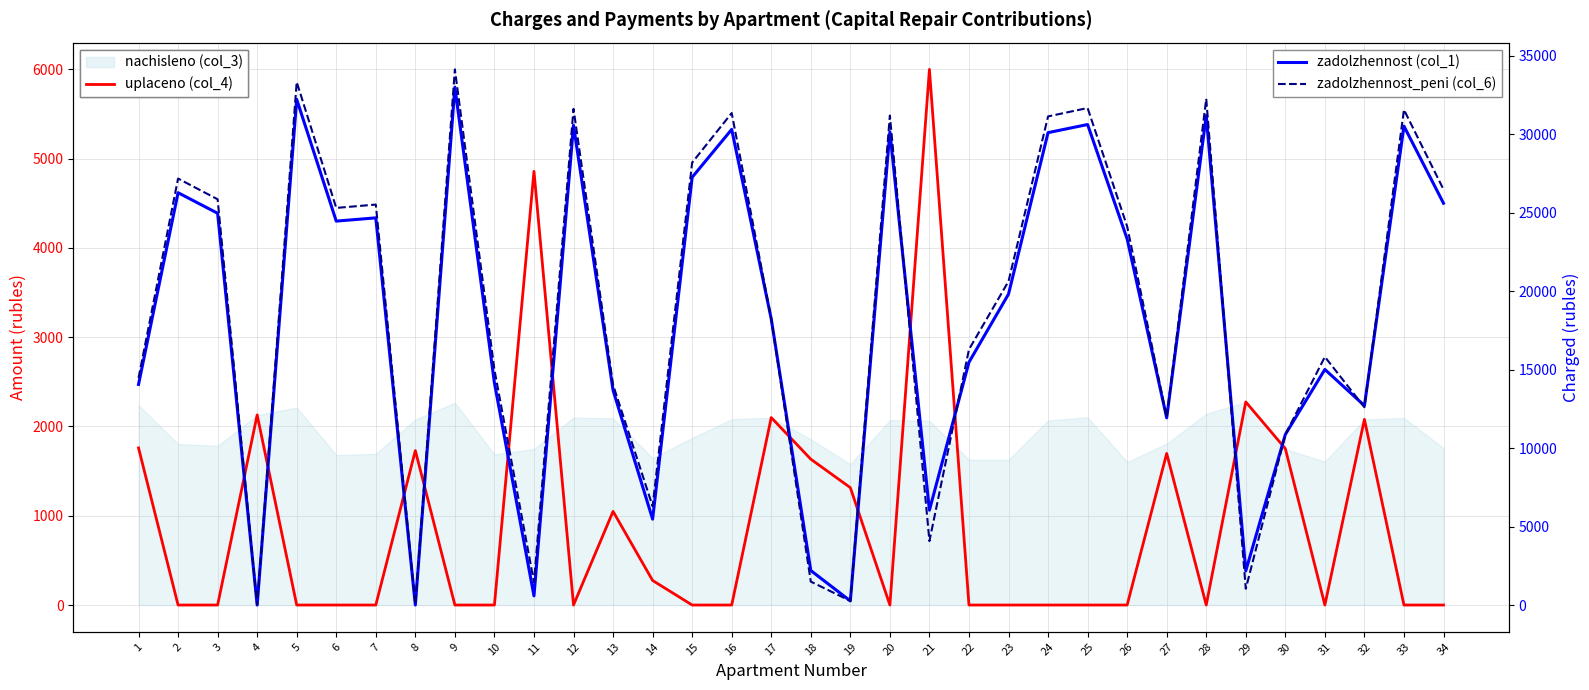

Reading left to right, transcribe all the data shown in this chart.

uplaceno (col_4): 1760.0	0.0	0.0	2130.0	0.0	0.0	0.0	1730.0	0.0	0.0	4858.0	0.0	1049.0	275.0	0.0	0.0	2100.0	1634.0	1315.0	0.0	6000.0	0.0	0.0	0.0	0.0	0.0	1698.0	0.0	2275.0	1752.0	0.0	2080.0	0.0	0.0
zadolzhennost (col_1): 14053.5	26267.6	24957.5	0.0	32214.1	24457.9	24664.9	0.0	32989.6	14145.9	582.4	30559.4	13682.7	5471.8	27250.3	30300.8	18231.3	2197.3	261.6	30145.7	6042.3	15467.2	19808.2	30094.1	30611.2	23320.3	11923.8	31179.9	2175.1	10863.6	15008.1	12702.7	30507.7	25595.5
zadolzhennost_peni (col_6): 14469.1	27169.8	25849.0	0.0	33320.5	25297.9	25512.0	51.9	34122.7	14989.5	1456.2	31609.0	14029.8	6294.1	28186.2	31341.5	18230.9	1492.1	261.2	31181.2	4074.2	16280.6	20621.6	31127.8	31662.6	24121.3	11963.7	32250.8	1037.8	10861.4	15810.8	12599.6	31555.6	26474.6